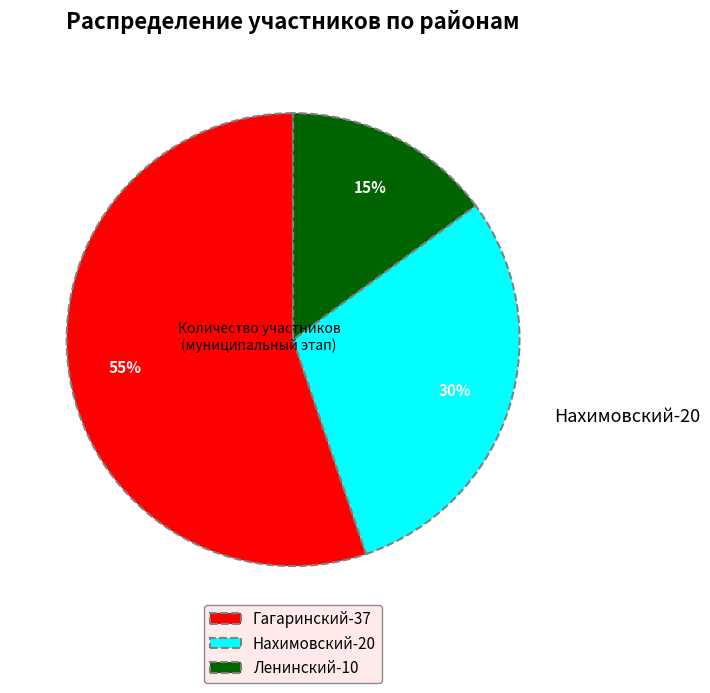

Is there a majority slice in this chart?

Yes